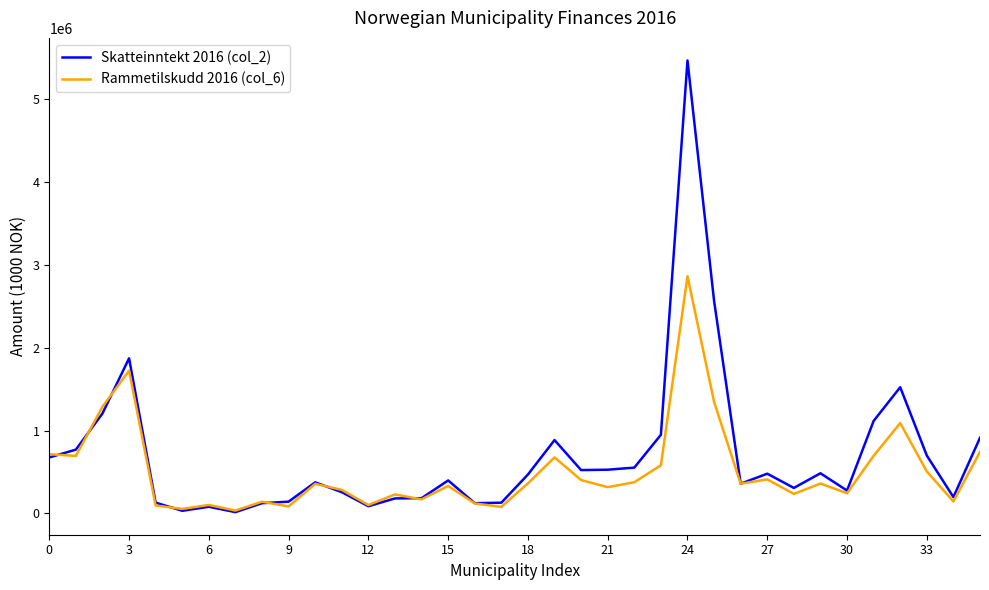

How many lines are shown in the chart?

2